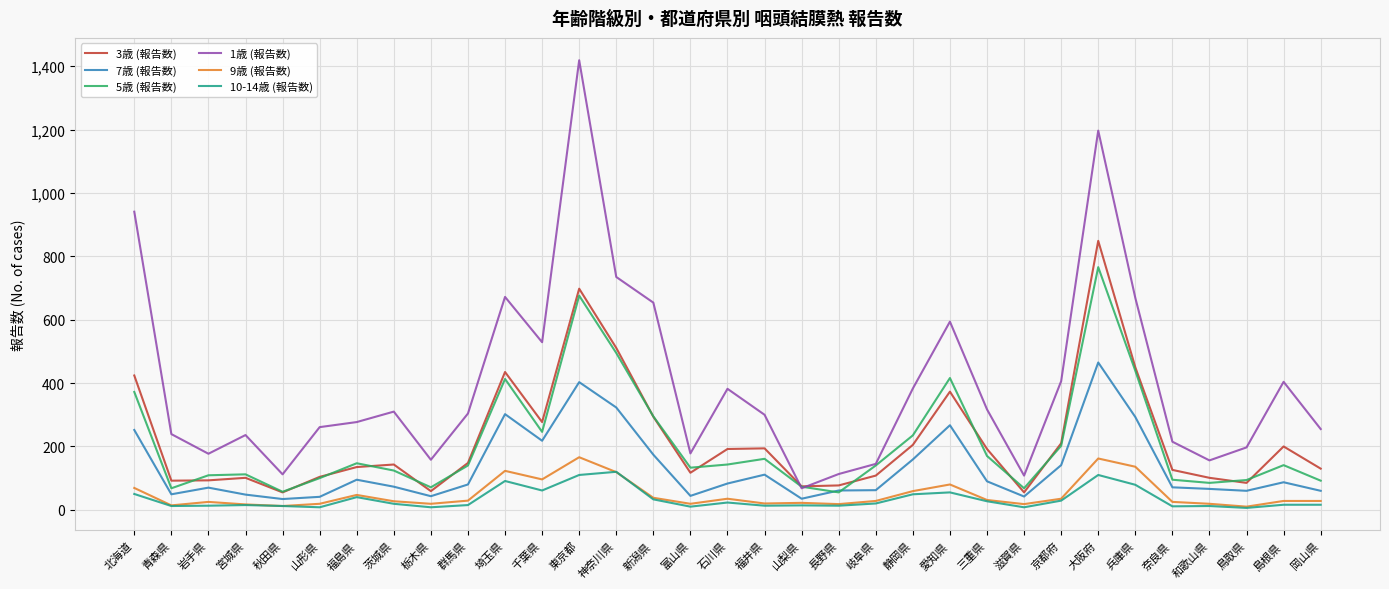

Is it true that 1歳 (報告数) equals 357 at 奈良県?

False